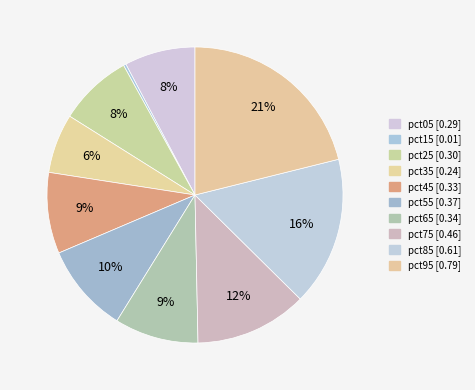

To the nearest percent, what percentage of the pie is pct25?

8%